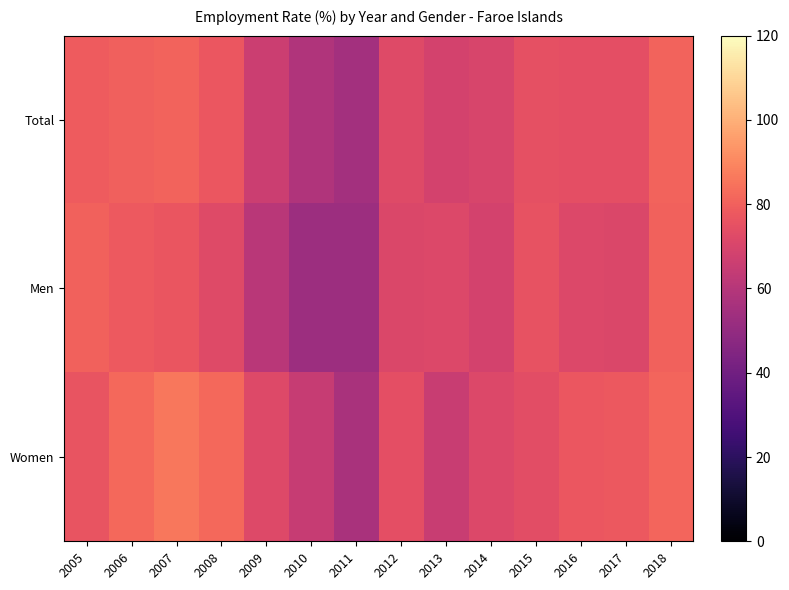

What is the difference between the highest and lowest values at 2012?

3.0